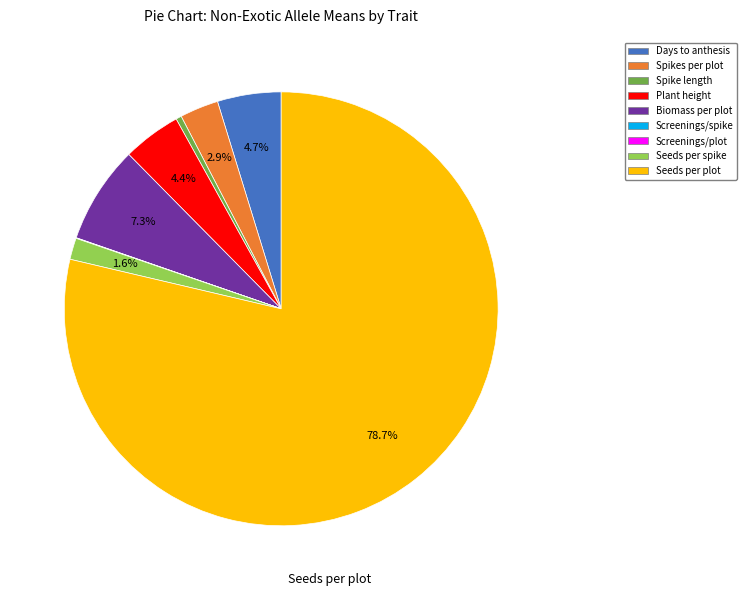

Which category has the biggest portion of the pie?

Seeds per plot